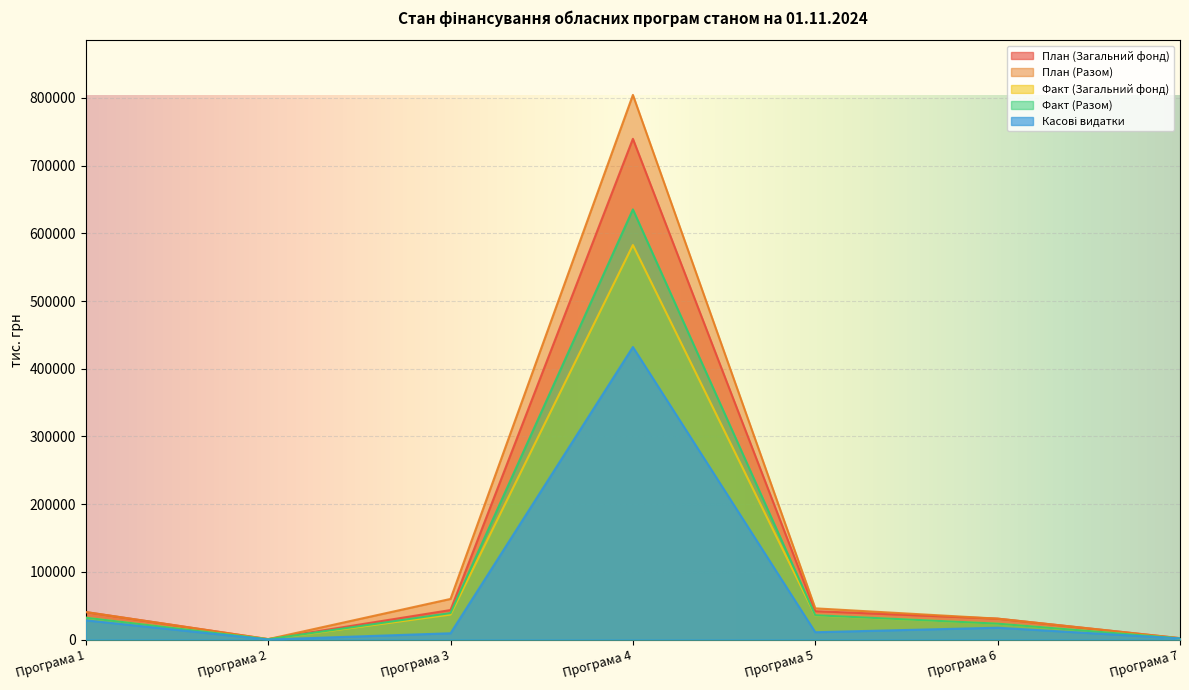

True or false: Факт (Загальний фонд) and План (Загальний фонд) cross at least once.

False